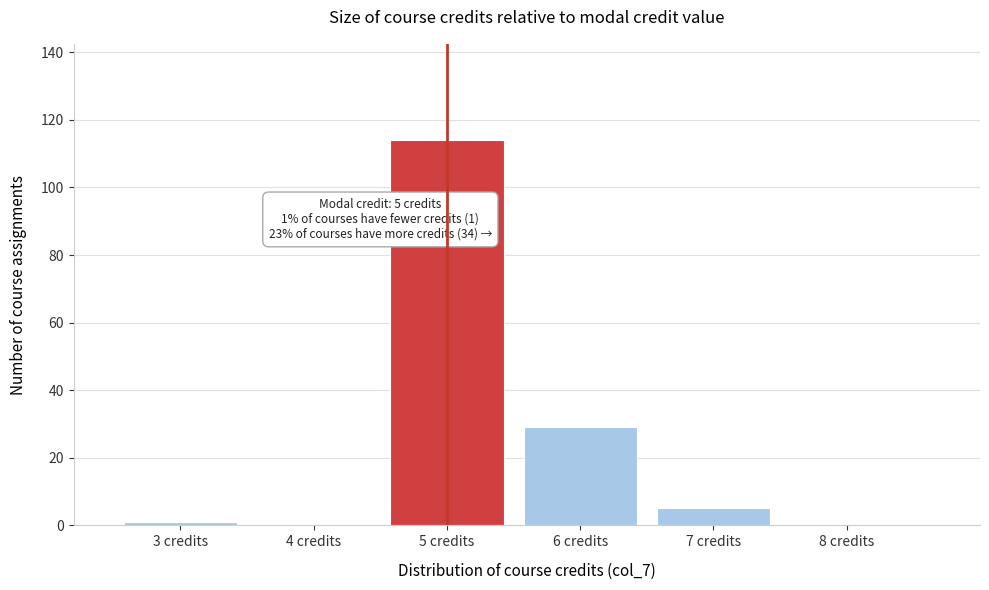

Over which range of the x-axis is the bar tallest?

4.5 to 5.5